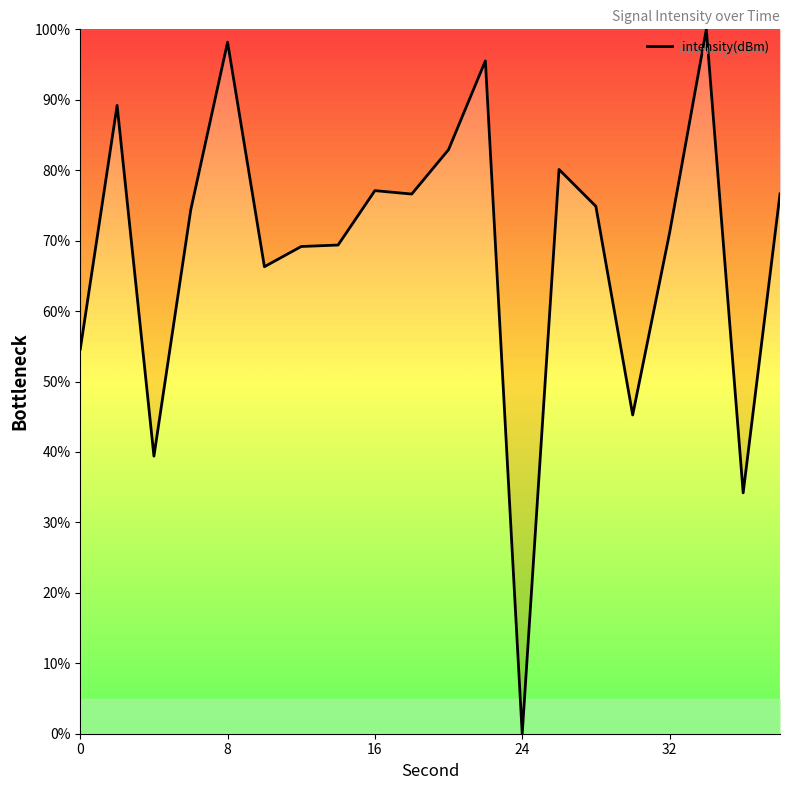

What is the sum of all values?

1374.9